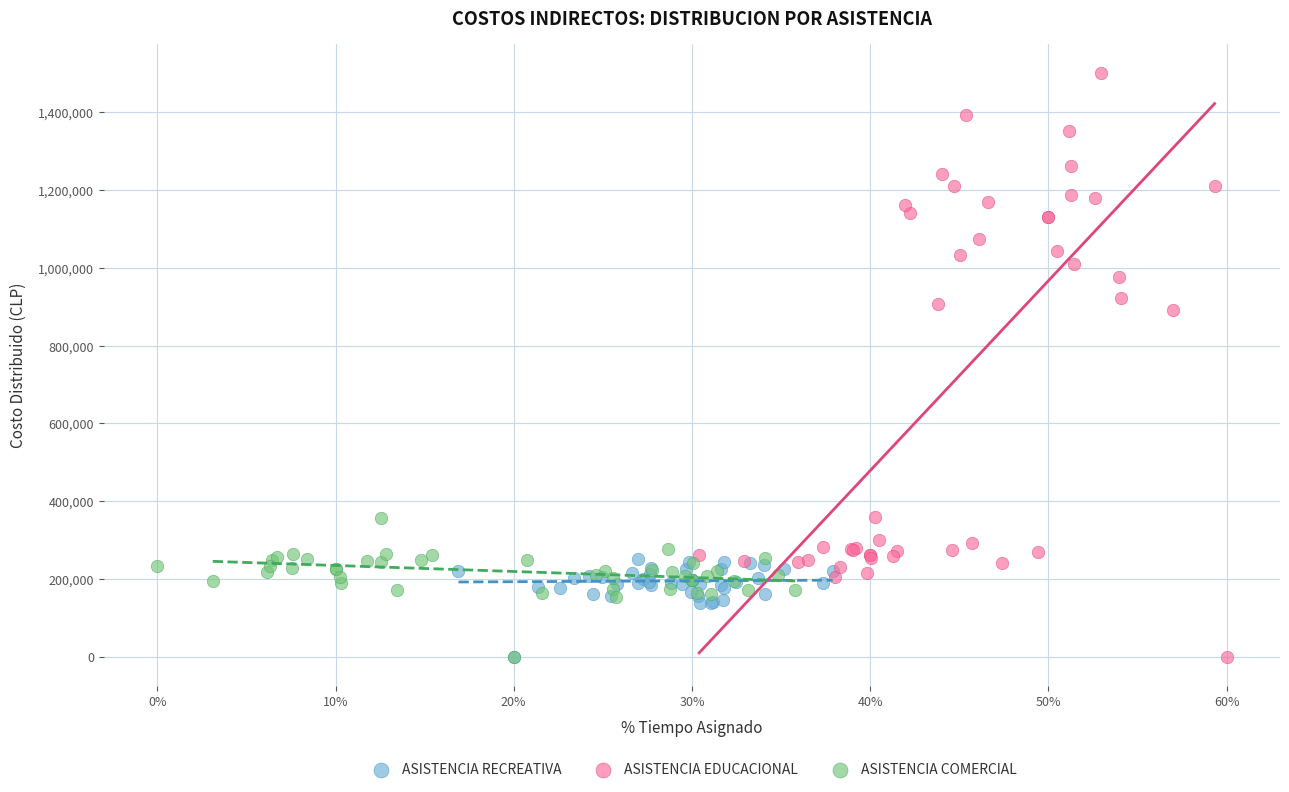

Which series has the widest spread of Y values?

ASISTENCIA EDUCACIONAL